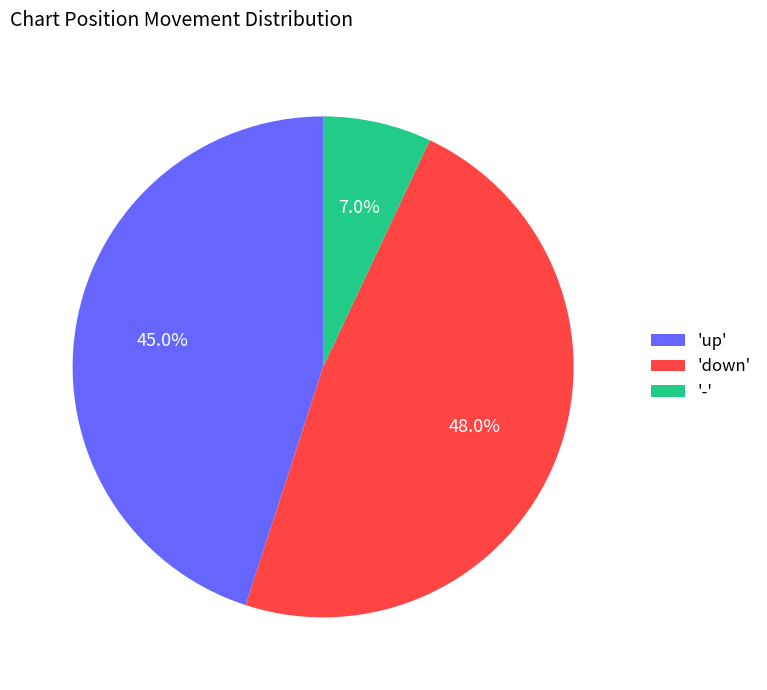

What percentage is NOT represented by 'up'?

55.0%